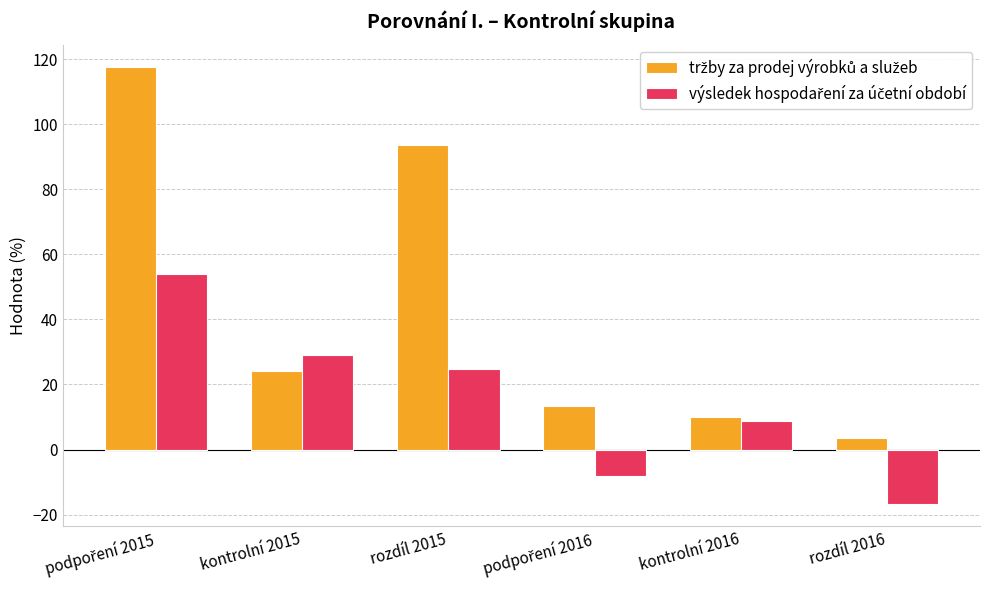

What is the spread (max minus min) of values at rozdíl 2016?

20.3